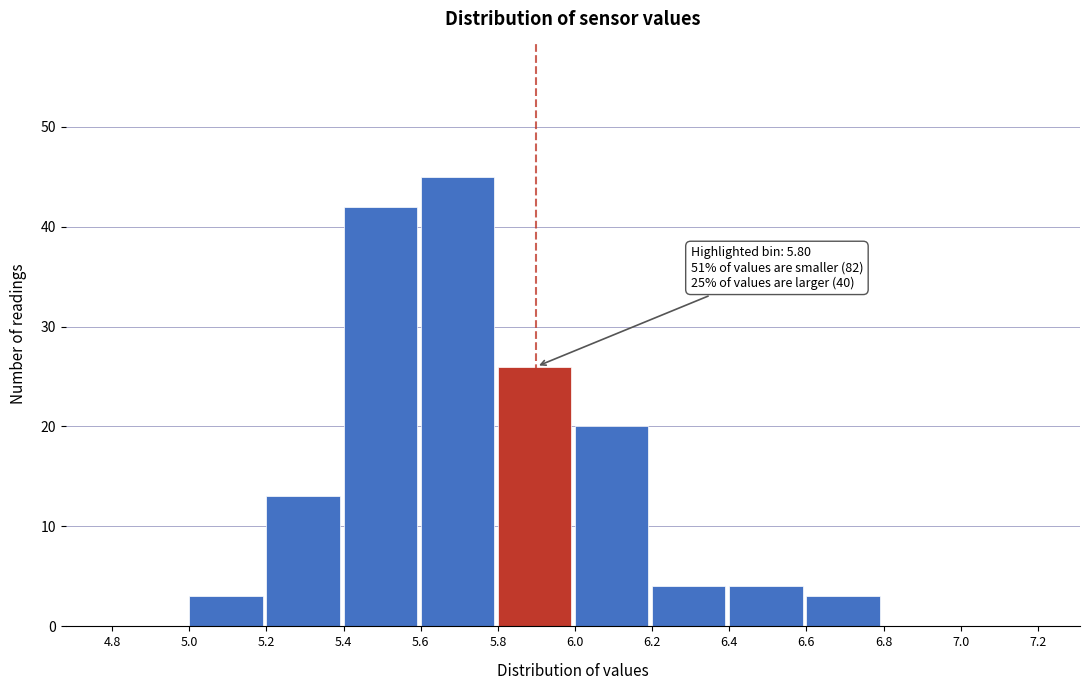

Over which range of the x-axis is the bar tallest?

5.6 to 5.8